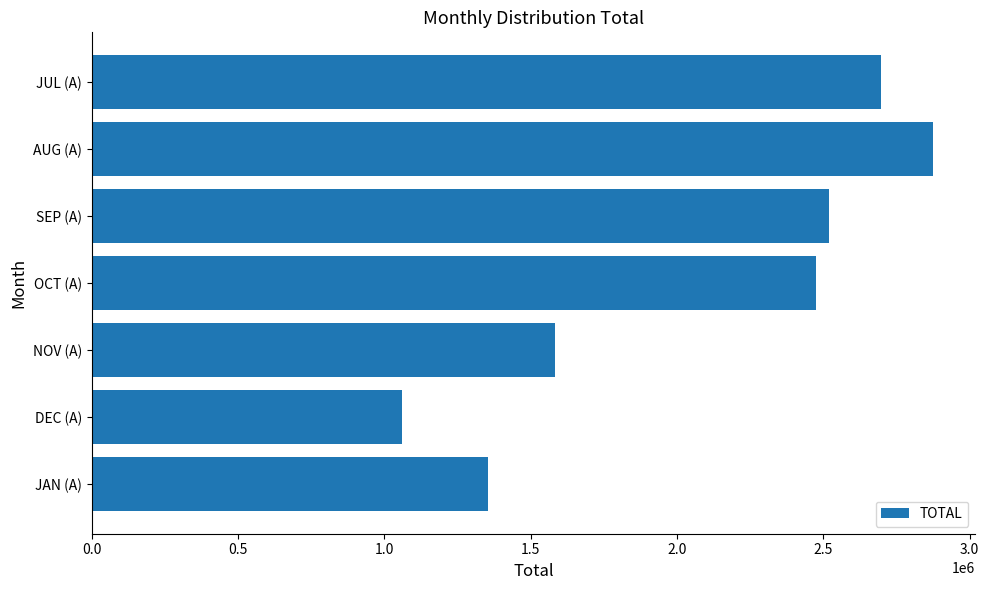

What is the label of the 6th bar from the top?

DEC (A)